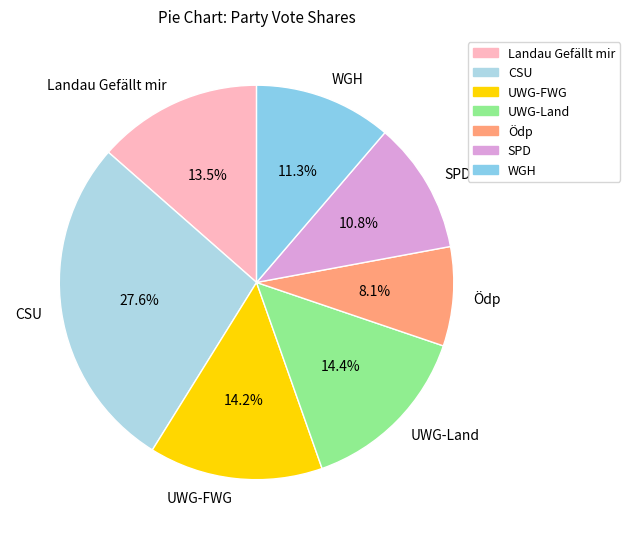

Does any single category account for the majority?

No